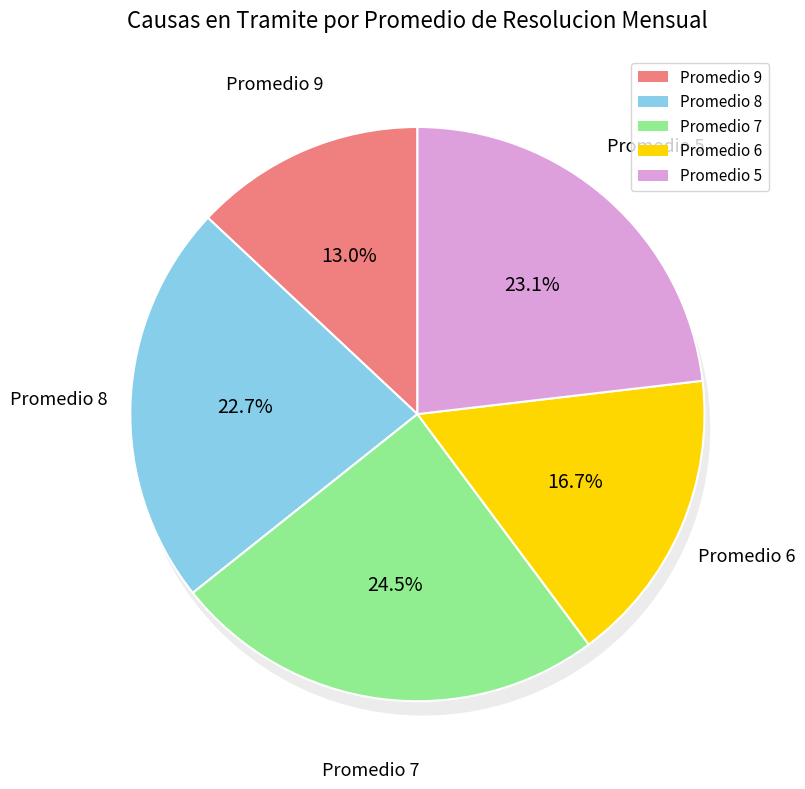

Is it true that 27 is 2% of the pie?

True